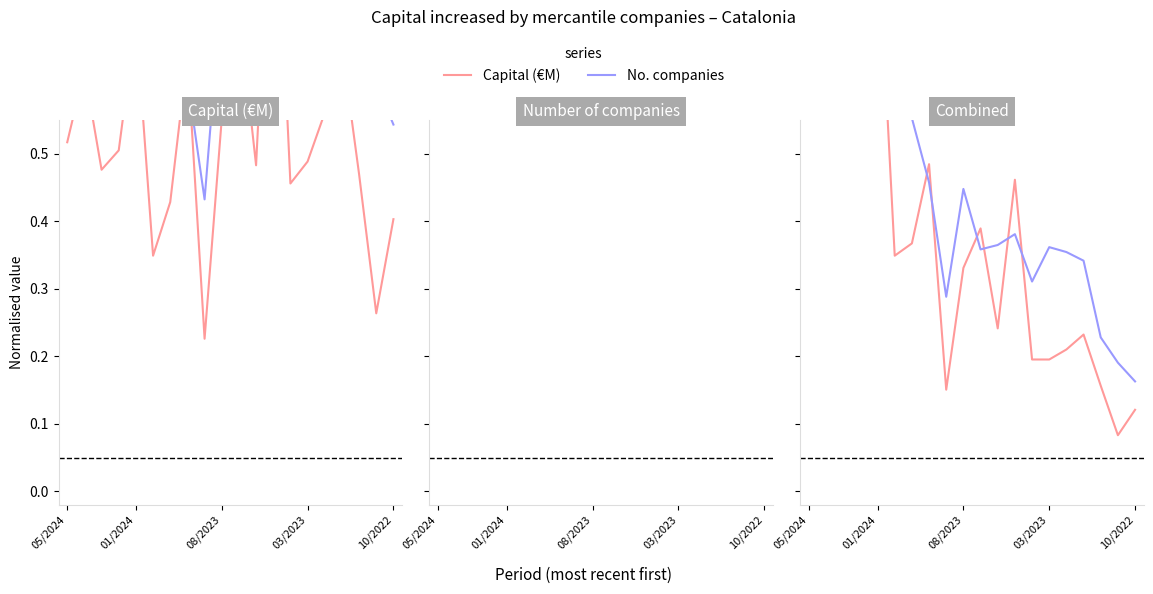

How many interior local valleys does the No. companies series have?

3